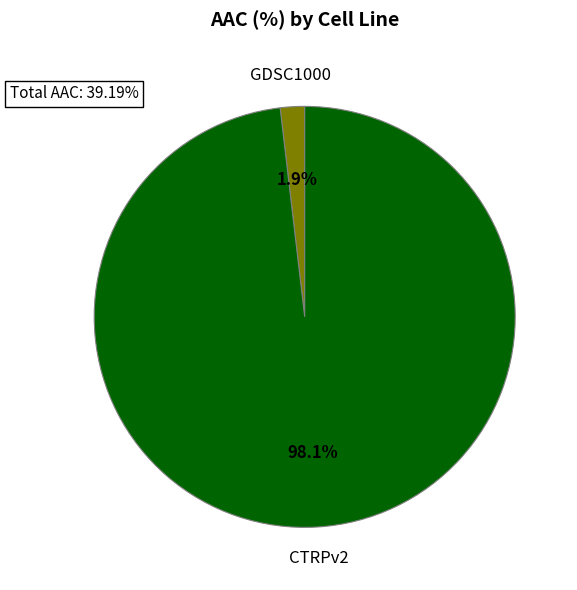

Is there a majority slice in this chart?

Yes